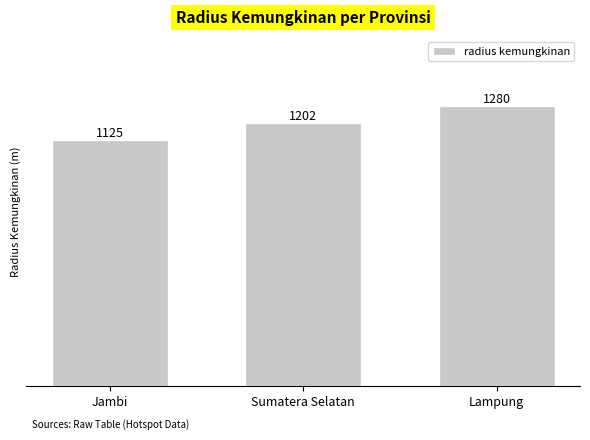

What is the difference between the values at Lampung and Jambi?

155.0